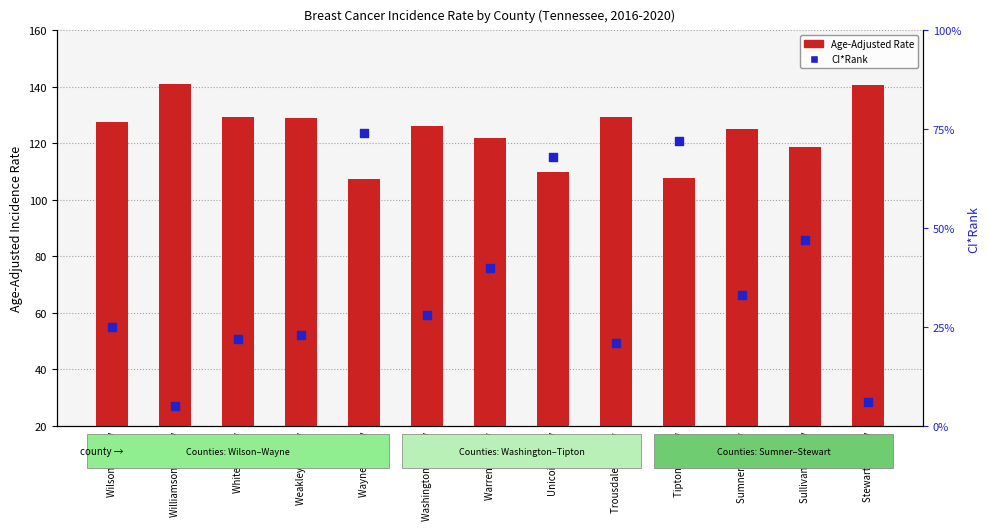

Which series contains the highest Y value?

Age-Adjusted Rate